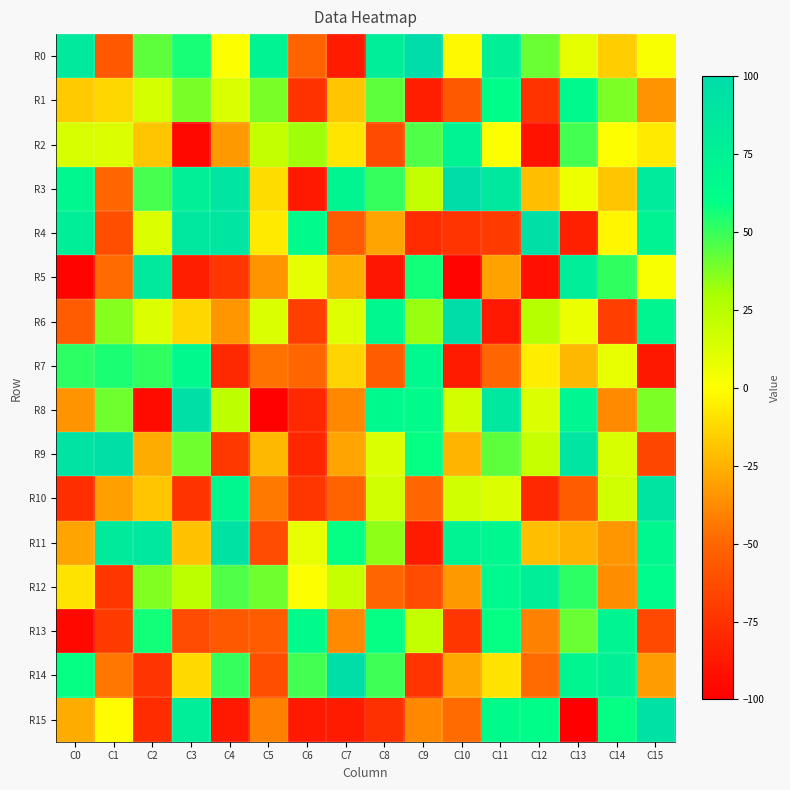

At which category is the sum across all series the highest?

C11